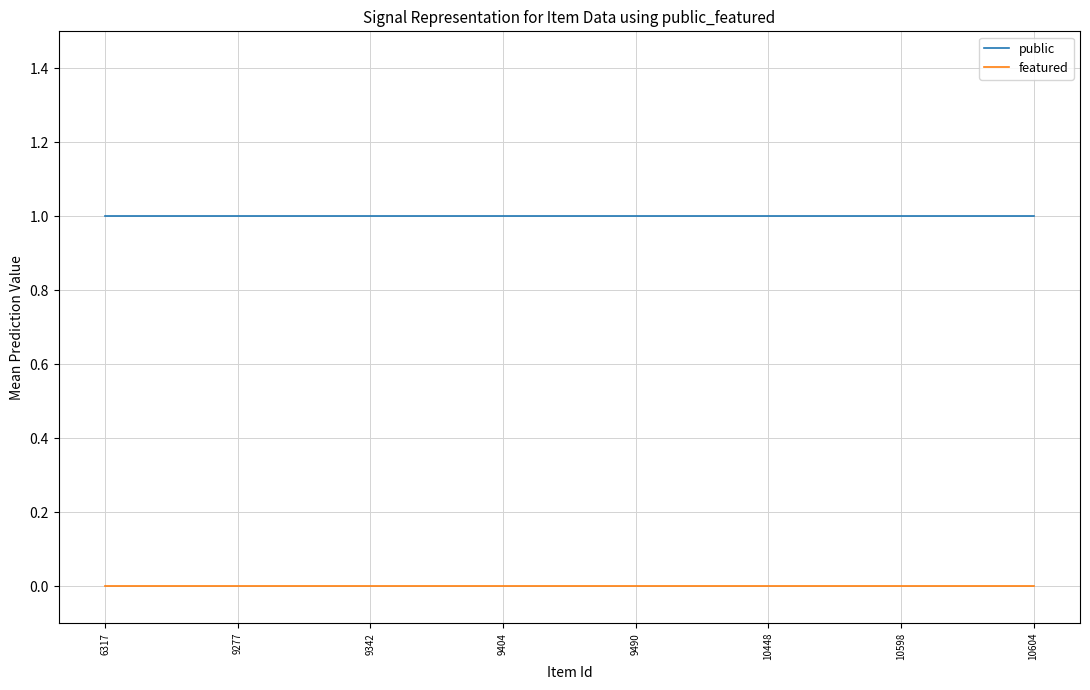

The value of public at 9342 is 1. True or false?

True